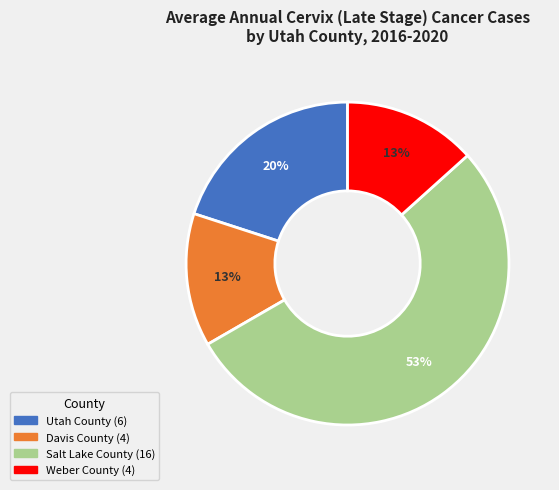

Does Utah County account for over 50% of the chart?

No